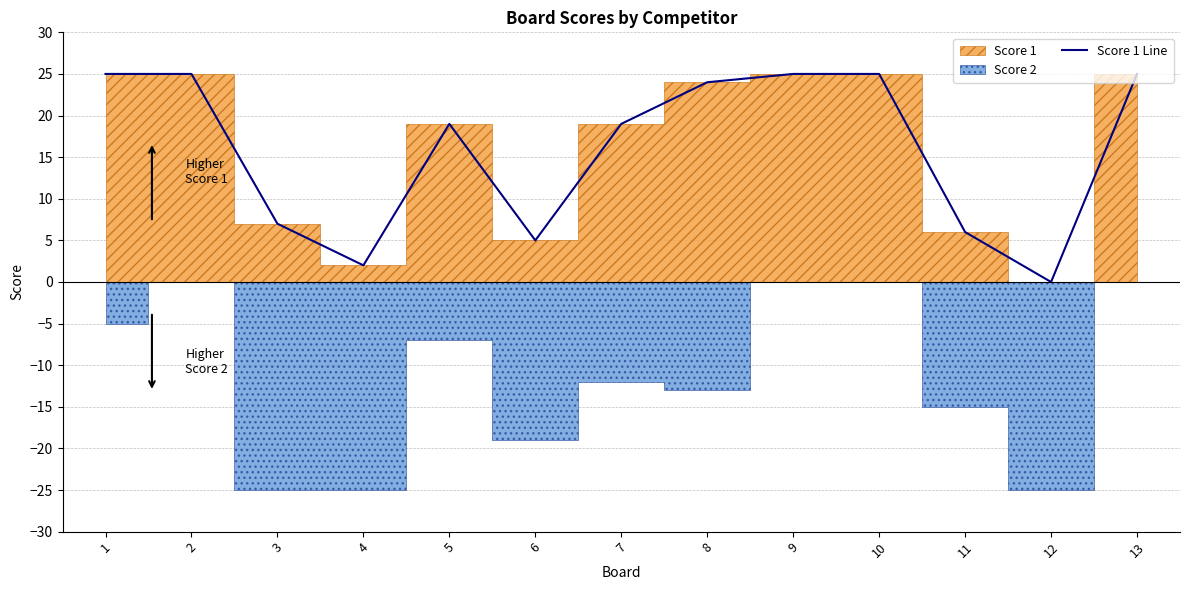

How many interior local peaks (higher than both neighbors) does the data have?

1